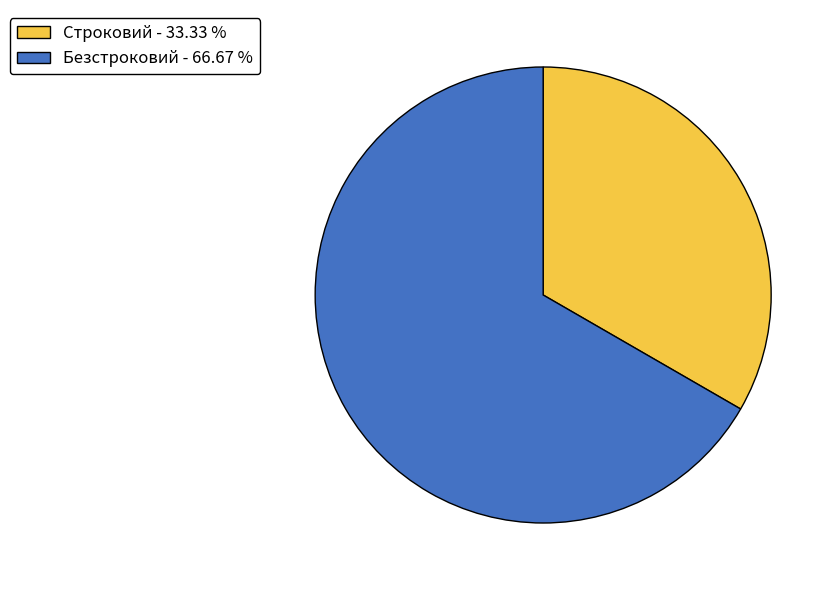

Approximately how many times larger is the value at Строковий - 33.33 % compared to Безстроковий - 66.67 %?

0.5